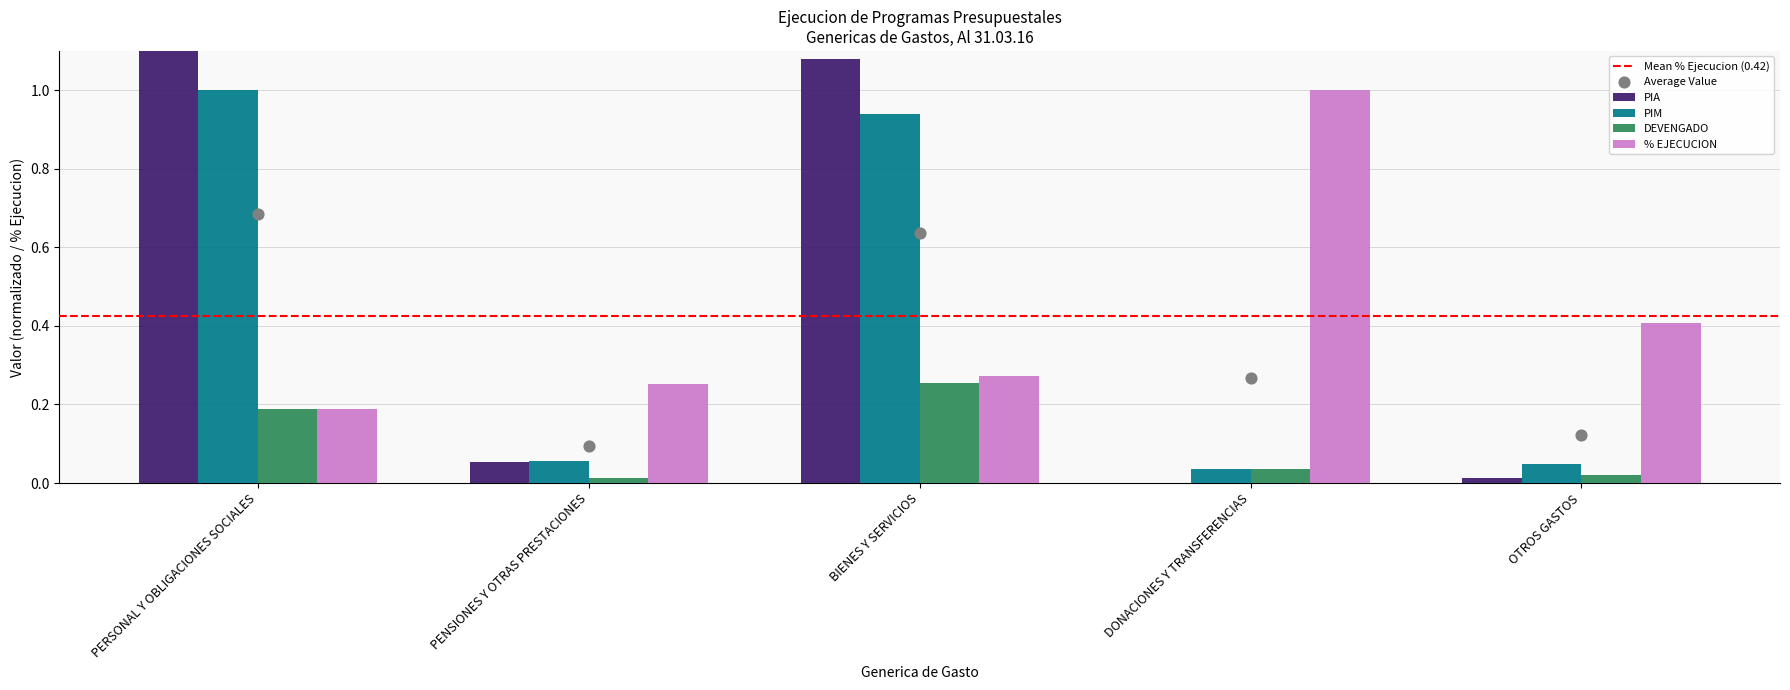

At which category is the sum across all series the highest?

PERSONAL Y OBLIGACIONES SOCIALES